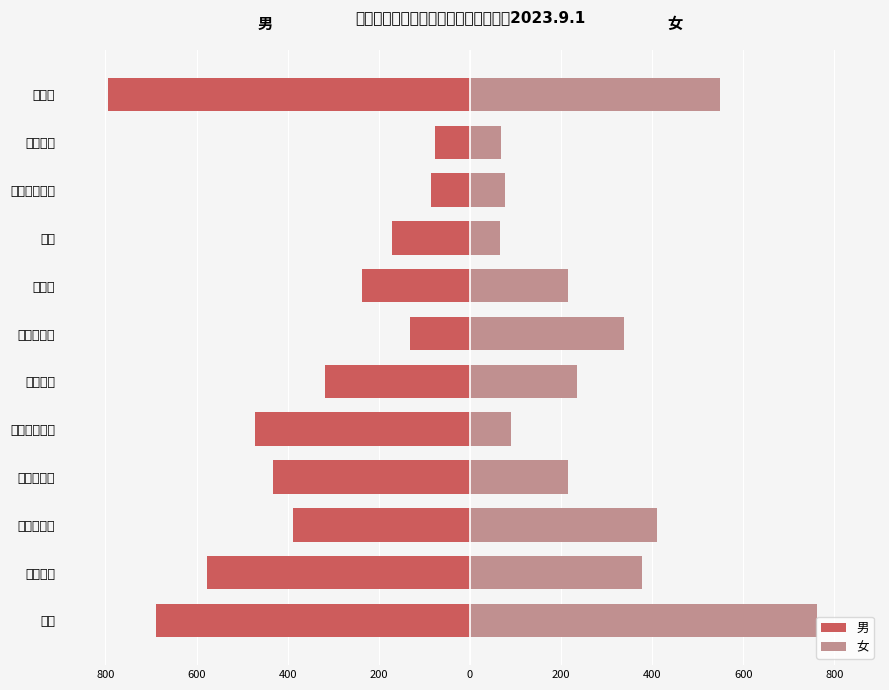

Which series changed the most between インドネシア and ペルー?

男